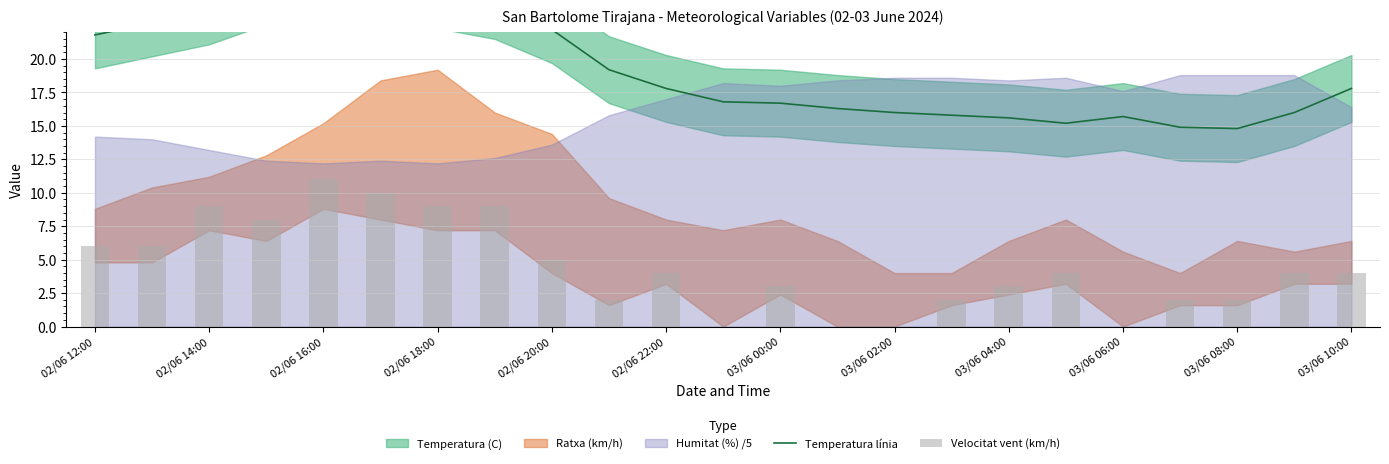

True or false: Velocitat vent (km/h) has a value of 0.0 at 03/06 06:00.

True